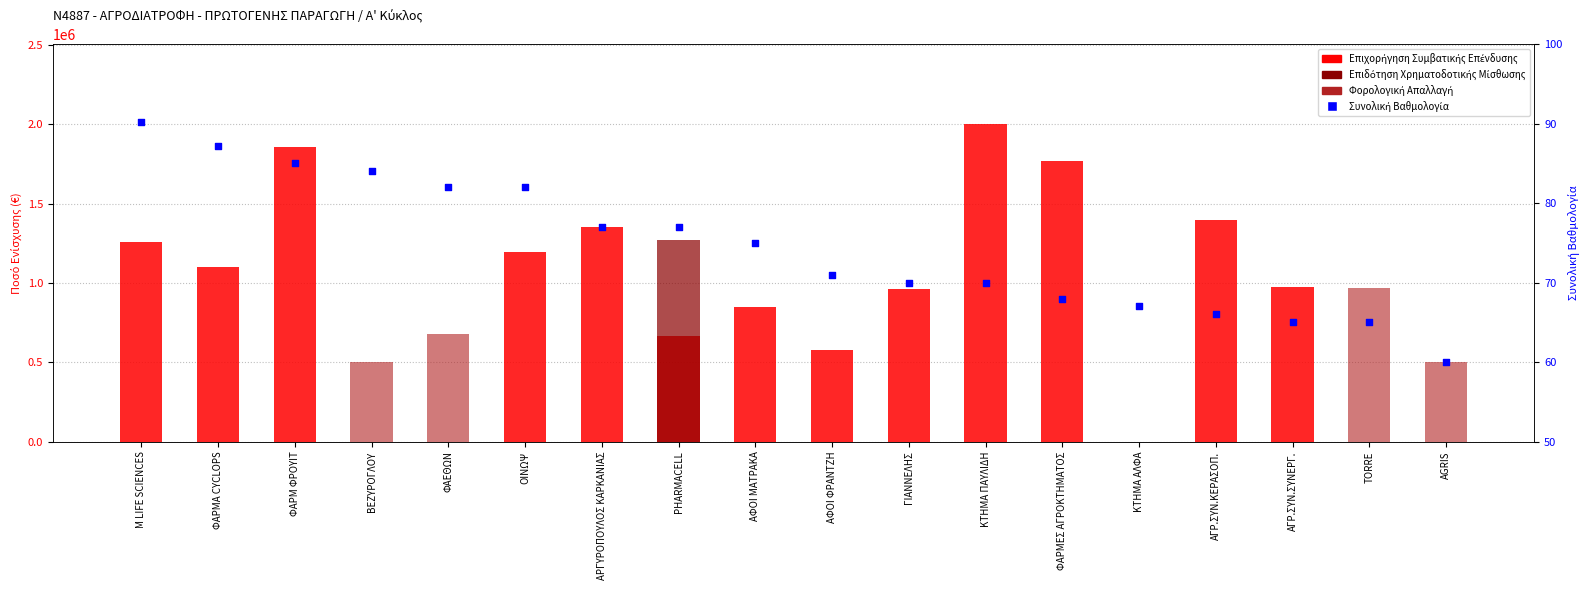

At how many categories does at least one series exceed 806009?

13